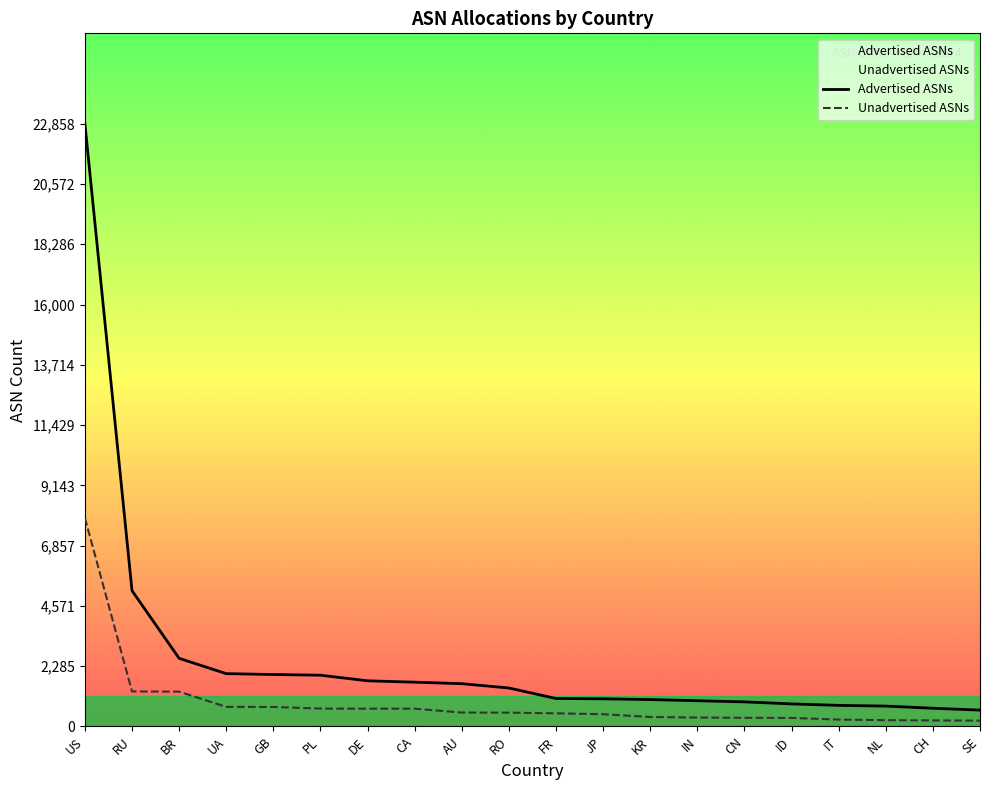

What is the minimum value shown in the chart?

220